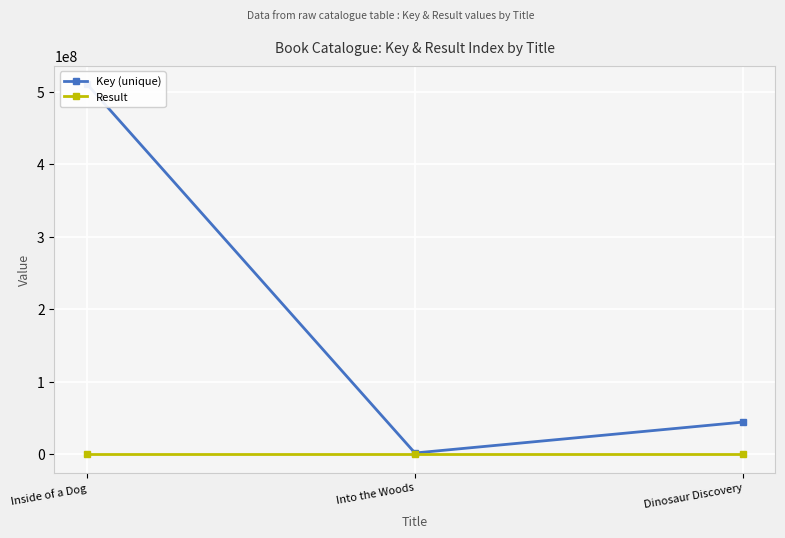

Rank the series by their average value, from highest to lowest.

Key (unique), Result